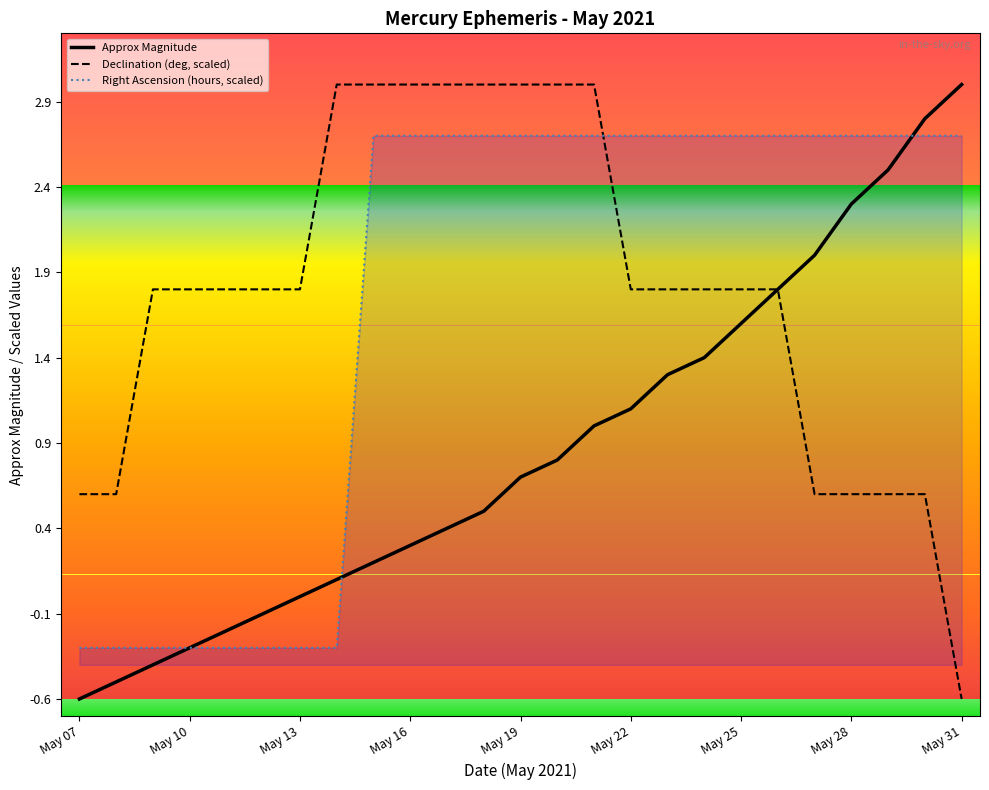

What is the difference between the second highest and minimum values in the Right Ascension (hours) series?

3.0